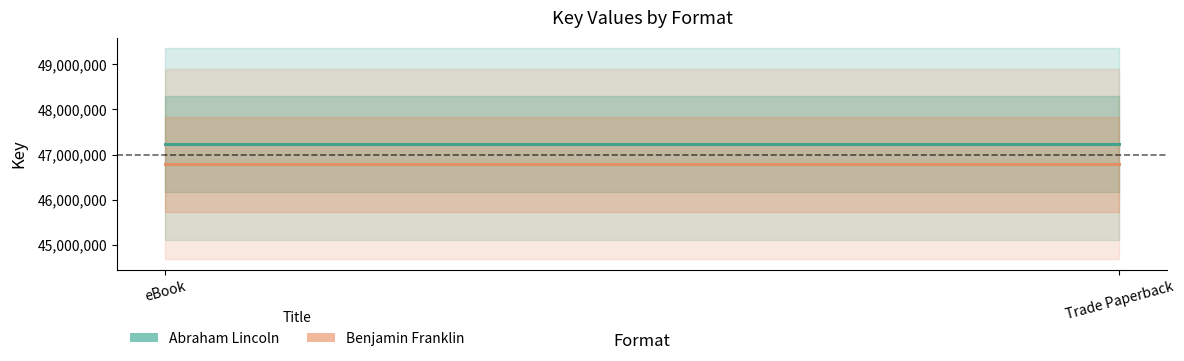

The Abraham Lincoln series shows 79229144 at Trade Paperback. True or false?

False